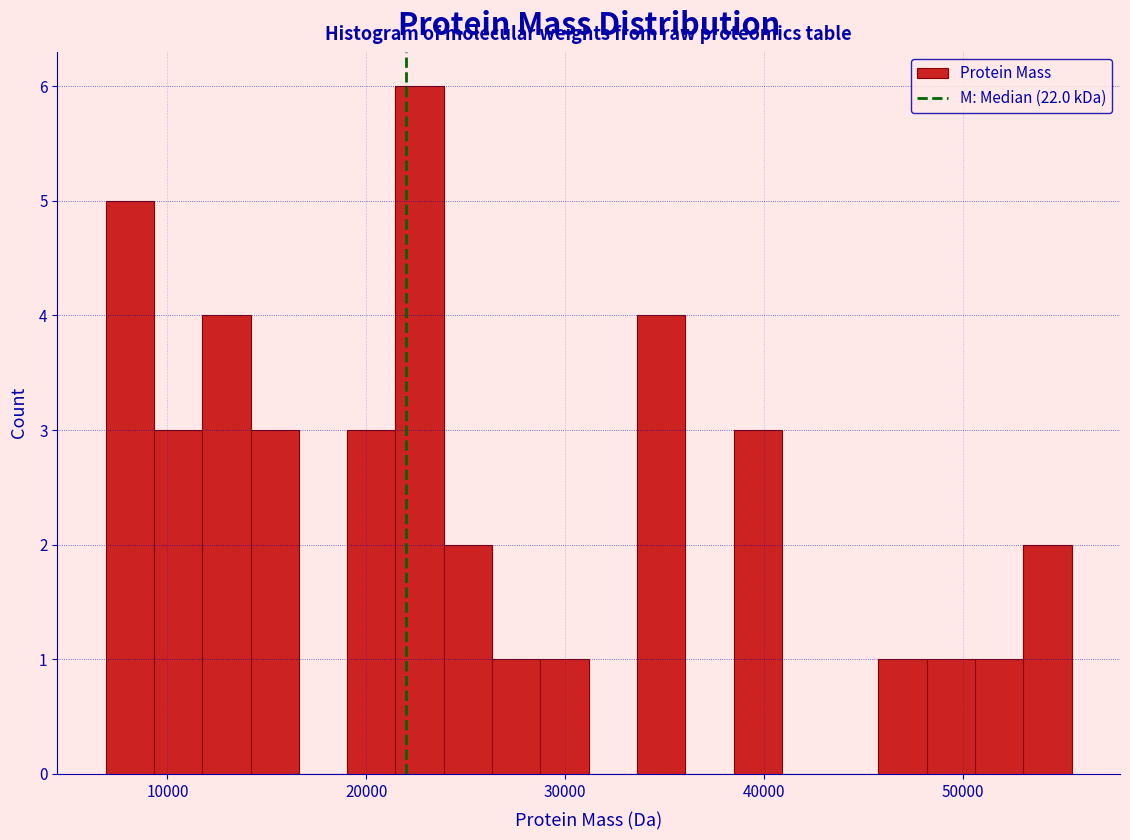

Around what value on the x-axis is the tallest bar? Give the approximate position of its centre, as read against the axis.

23000